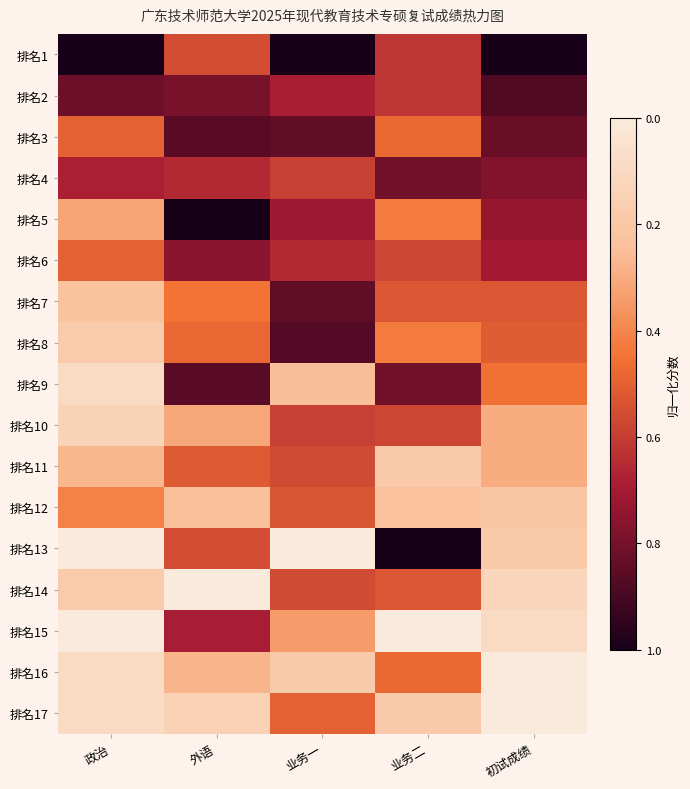

Which has a higher value, 外语 or 业务一?

外语